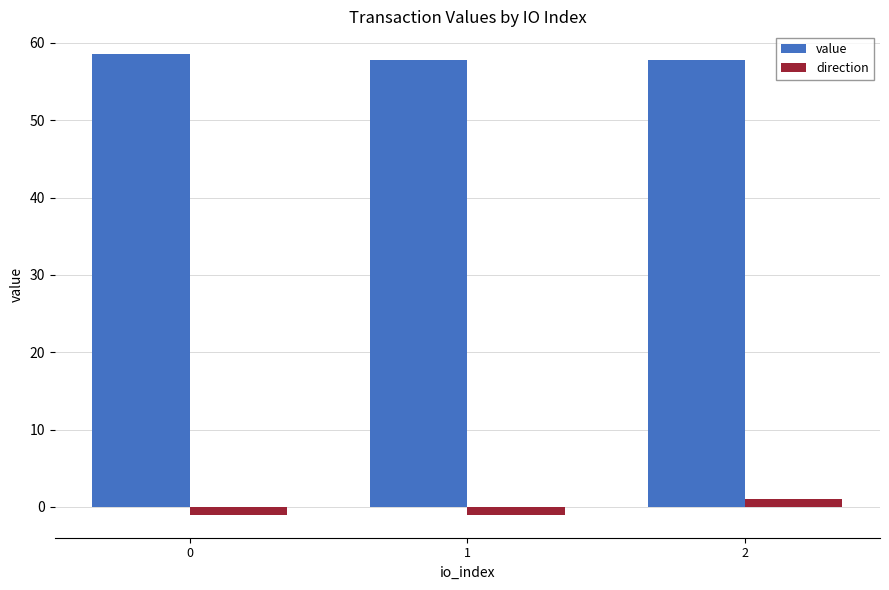

List the series in order of their peak value, highest first.

value, direction